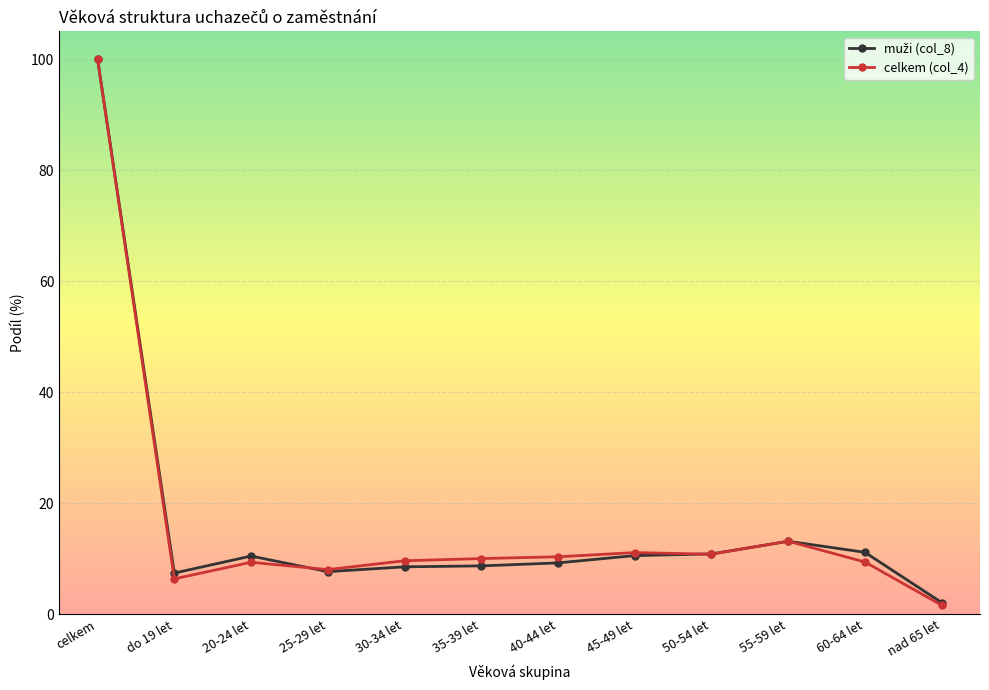

What position from the left is 60-64 let?

11